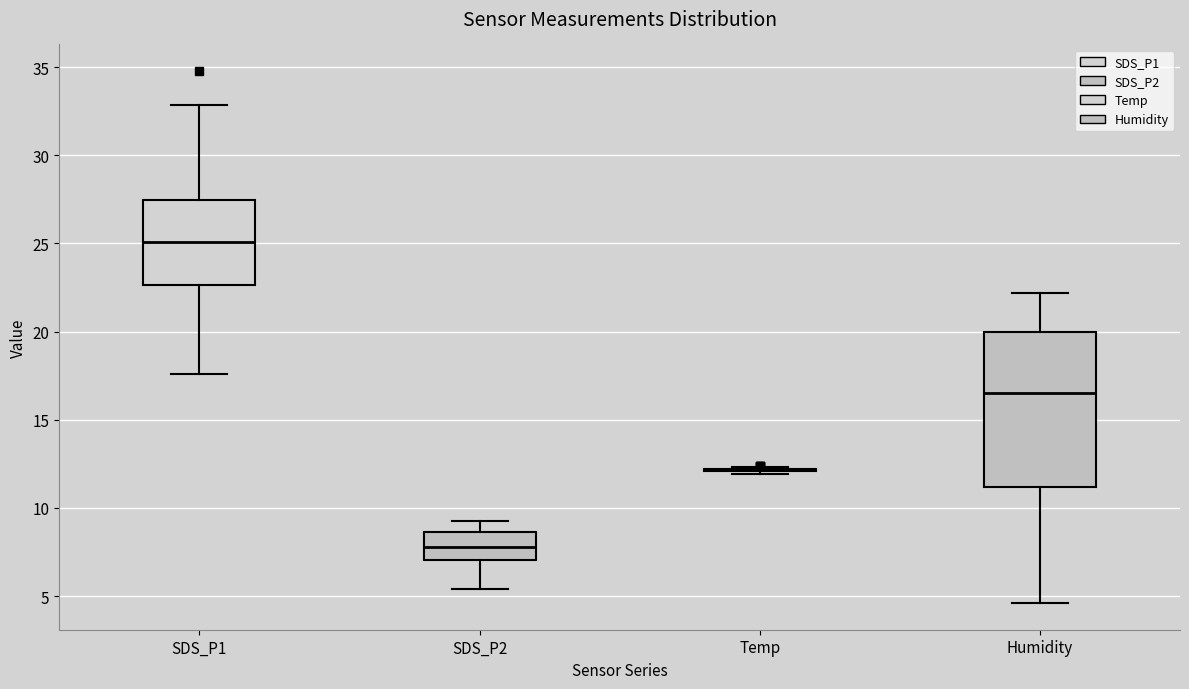

Comparing the boxes themselves (not the whiskers), which one is the tallest?

Humidity